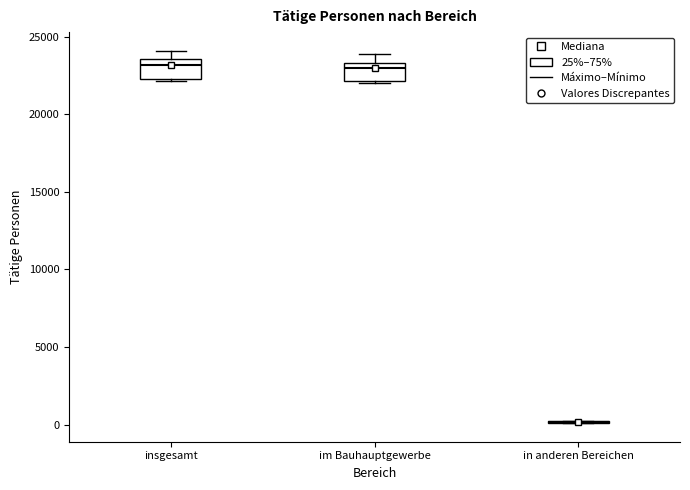

Where is the upper edge of the box for im Bauhauptgewerbe on the y-axis? The values are not printed on the chart, so give them approximately, as read against the axis.

23500